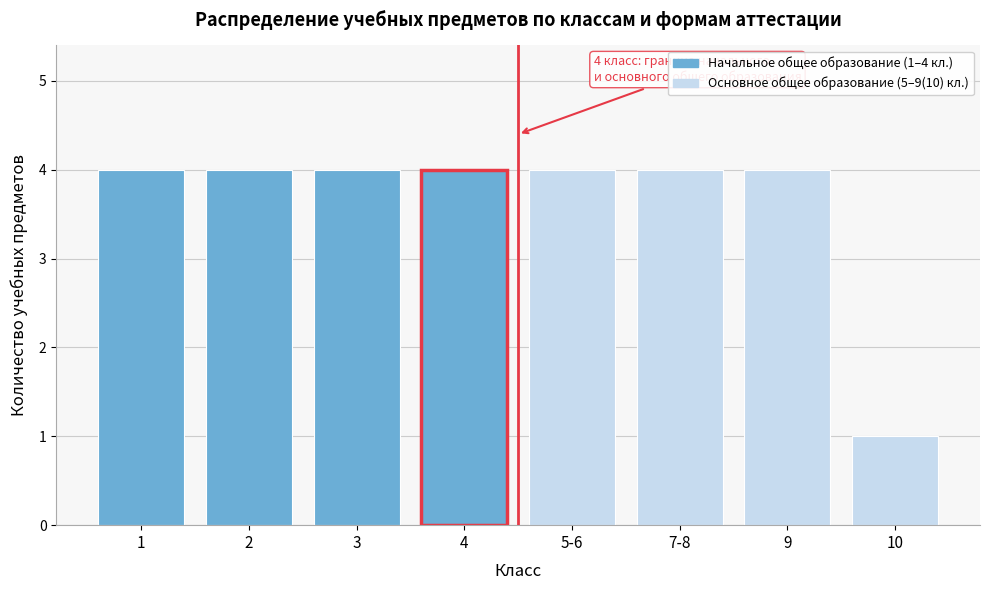

Reading right to left, extract all data points from this chart.

10=1	9=4	7-8=4	5-6=4	4=4	3=4	2=4	1=4